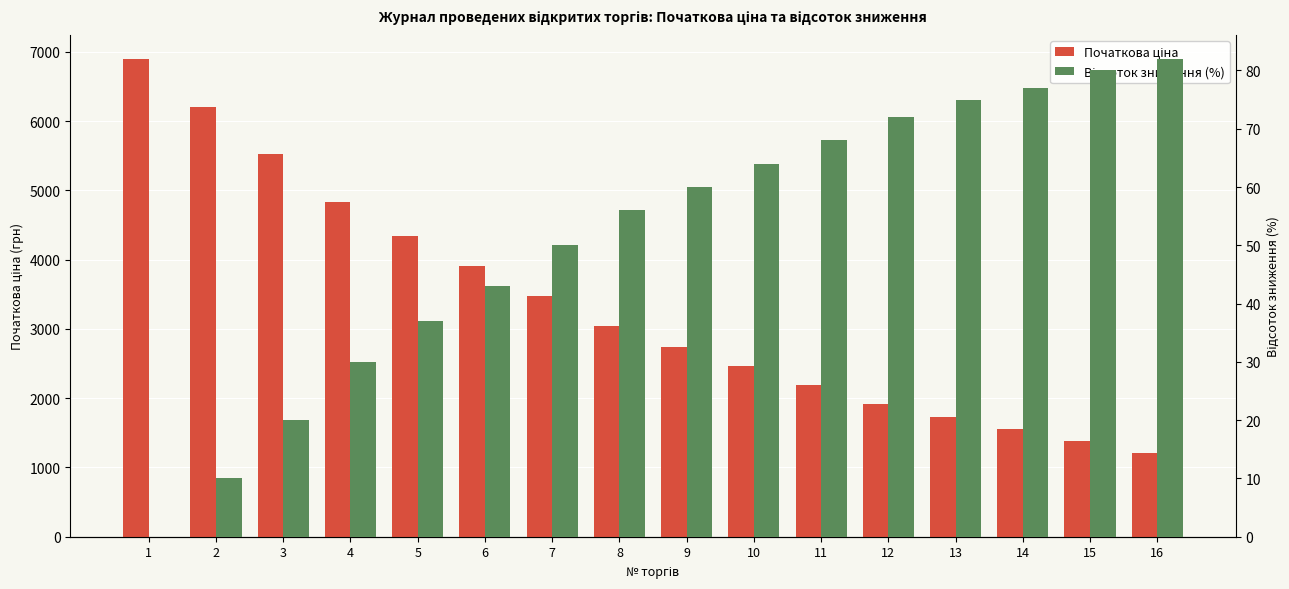

At which category is the sum across all series the highest?

1